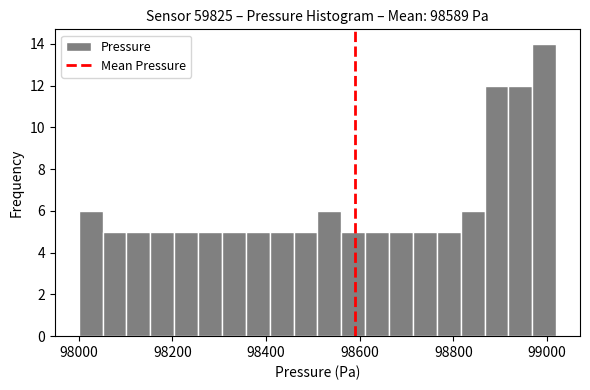

Around what value on the x-axis is the tallest bar? Give the approximate position of its centre, as read against the axis.

99000